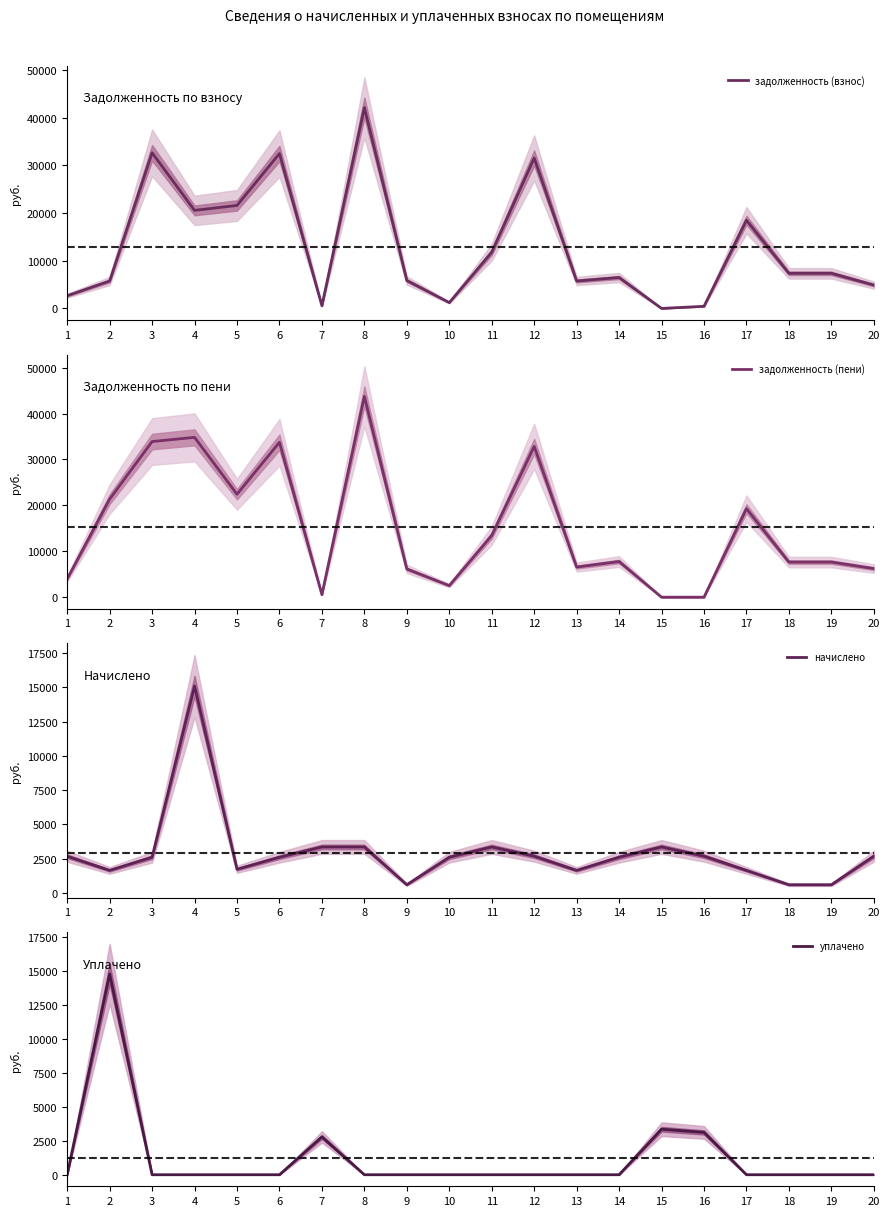

How many intersections are there between начислено and уплачено?

4